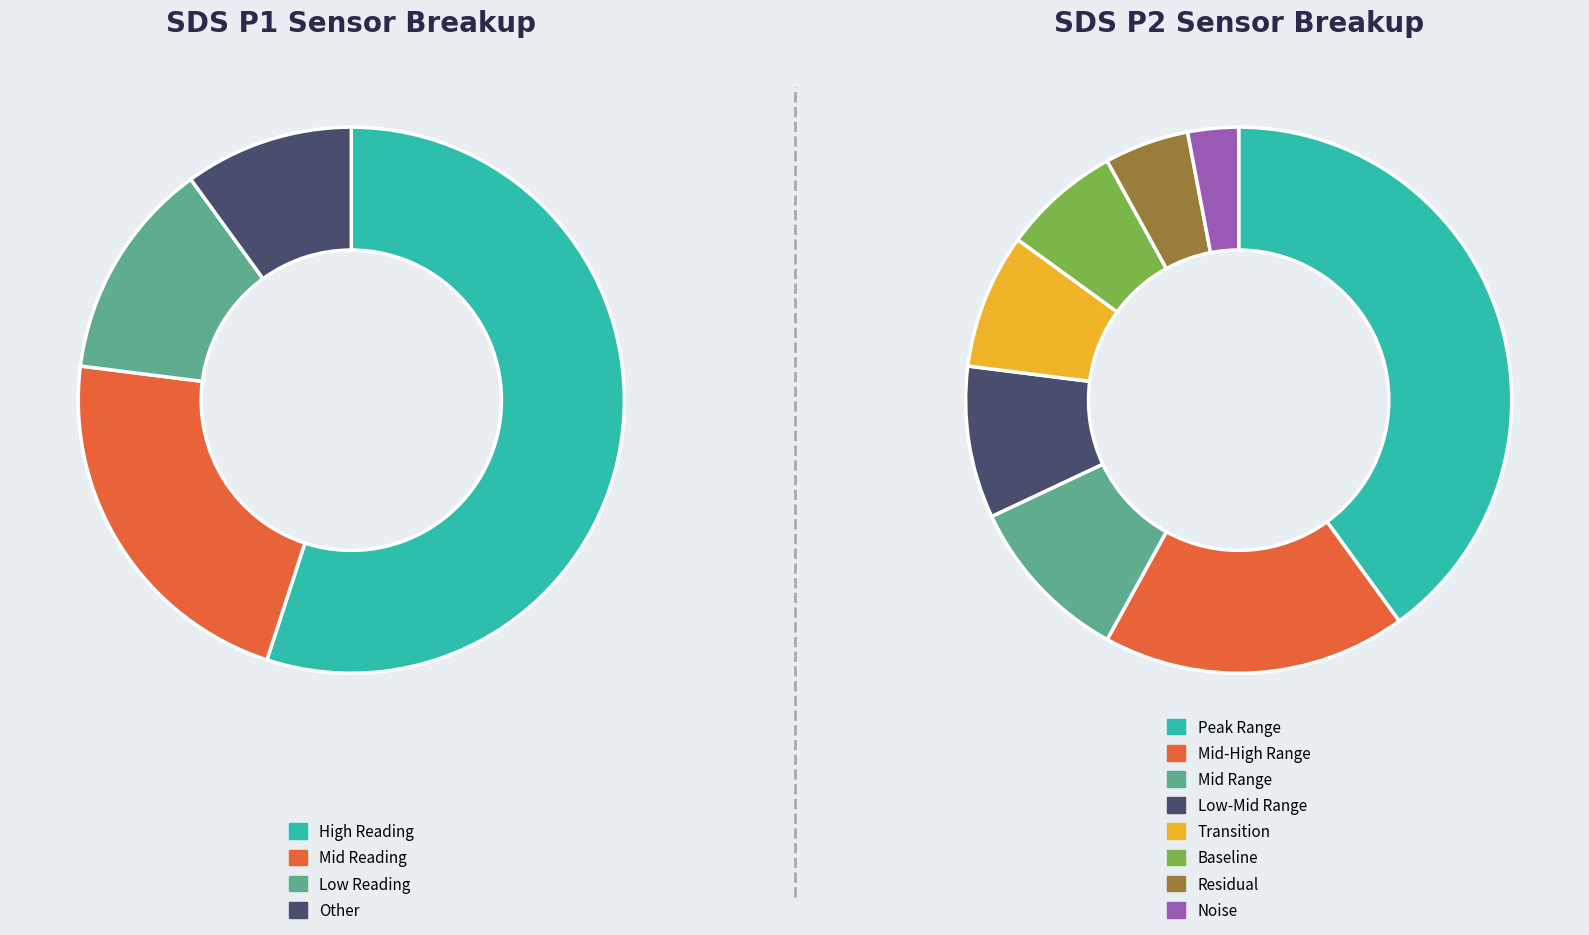

Combined, do 38 and 20 account for over 50%?

No